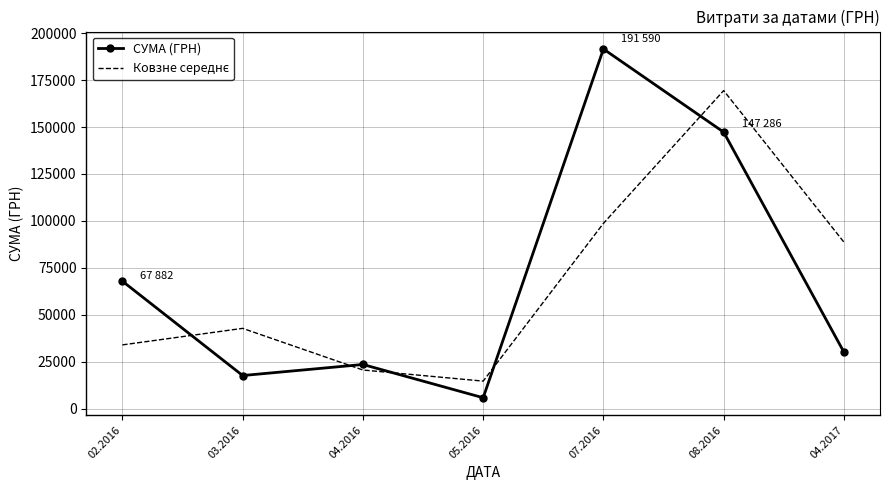

What position from the left is 07.2016?

5